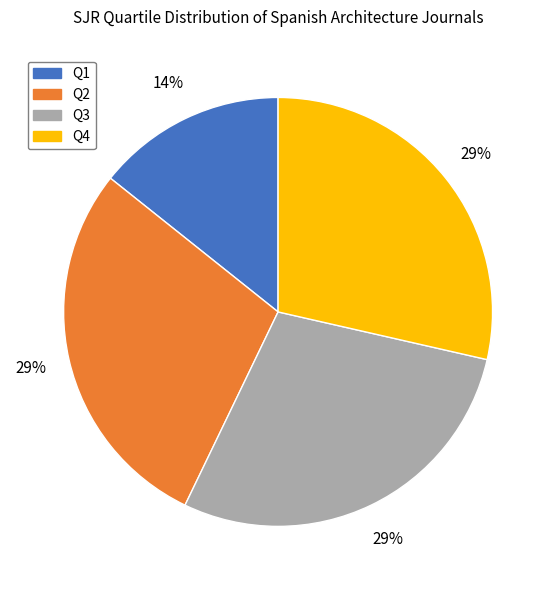

To the nearest percent, what portion does Q2 represent?

29%